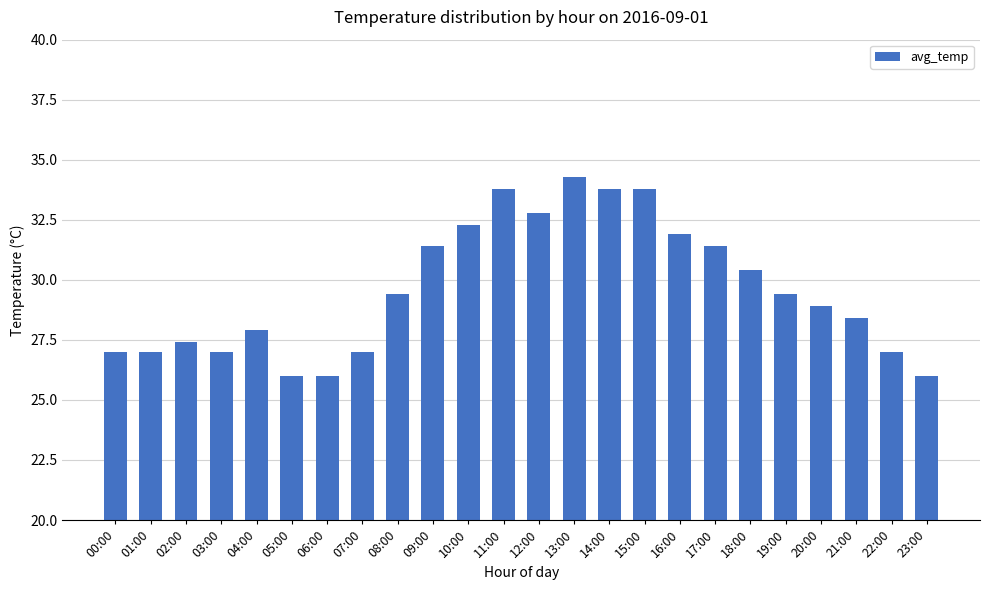

What is the label of the 9th bar from the left?

08:00